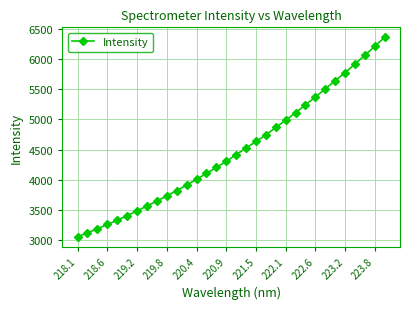

What is the average value?

4484.9